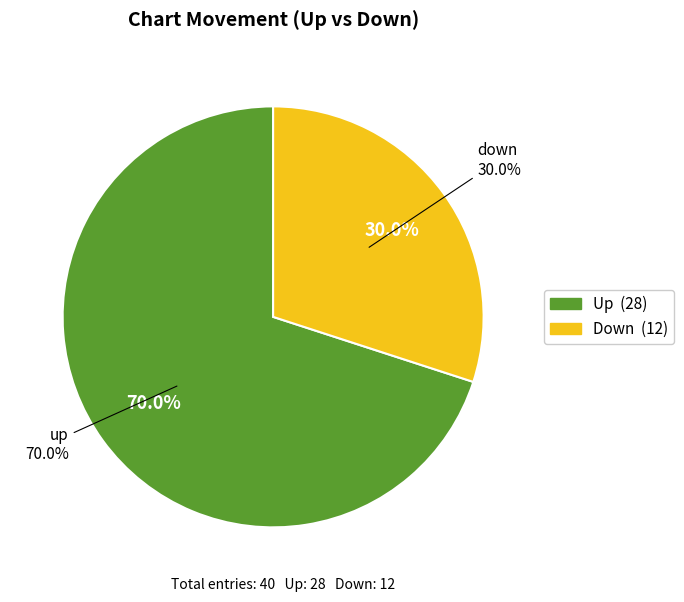

Which has a higher value, down or up?

up